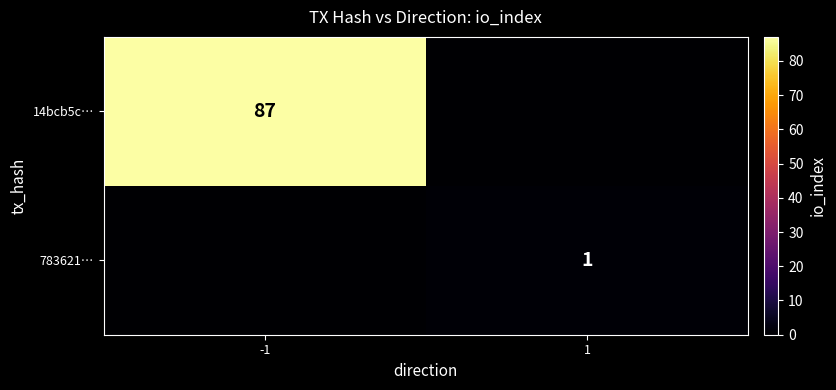

Is it true that 14bcb5c… equals 87 at -1?

True